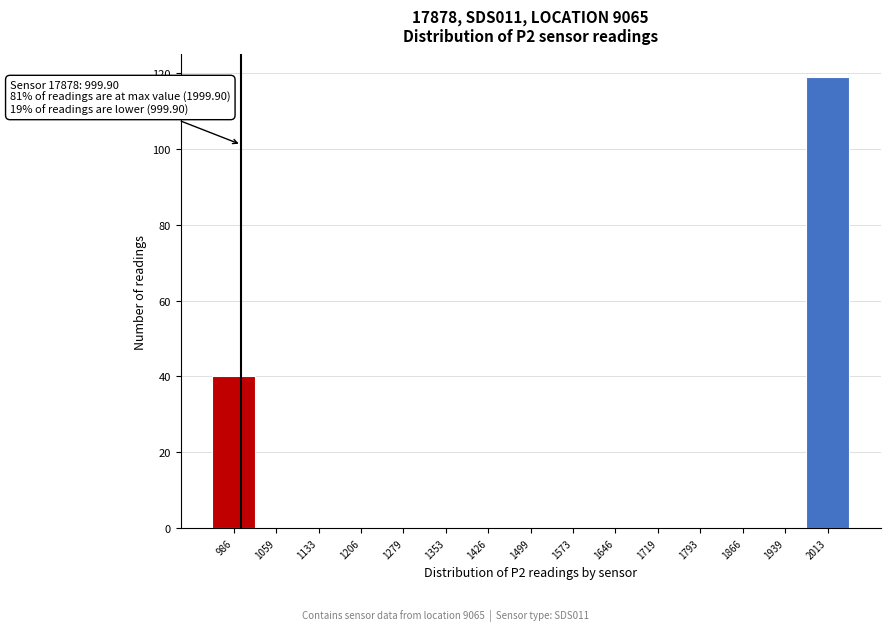

Over which range of the x-axis is the bar tallest?

1980 to 2050